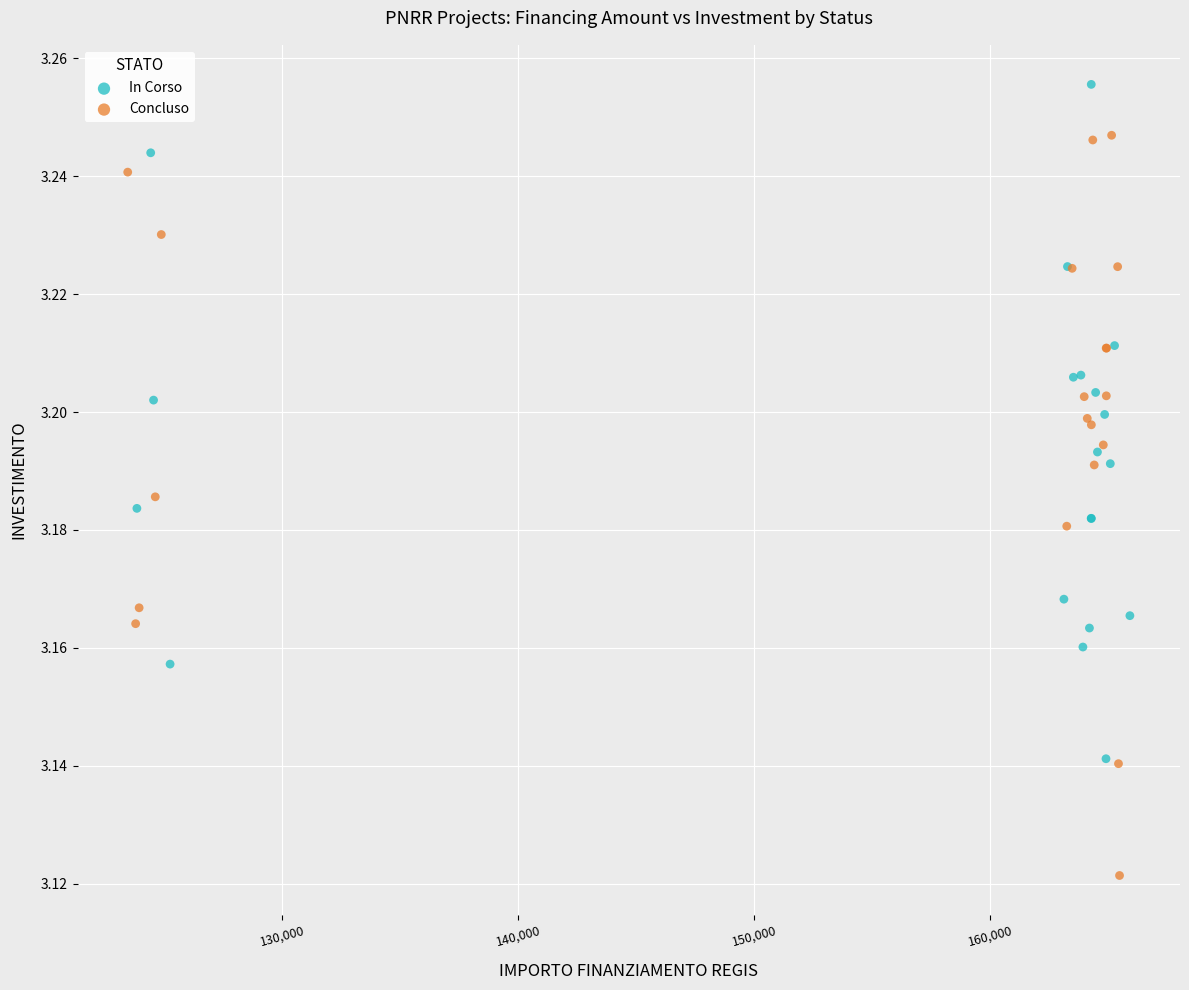

Which series has the widest spread of Y values?

Concluso